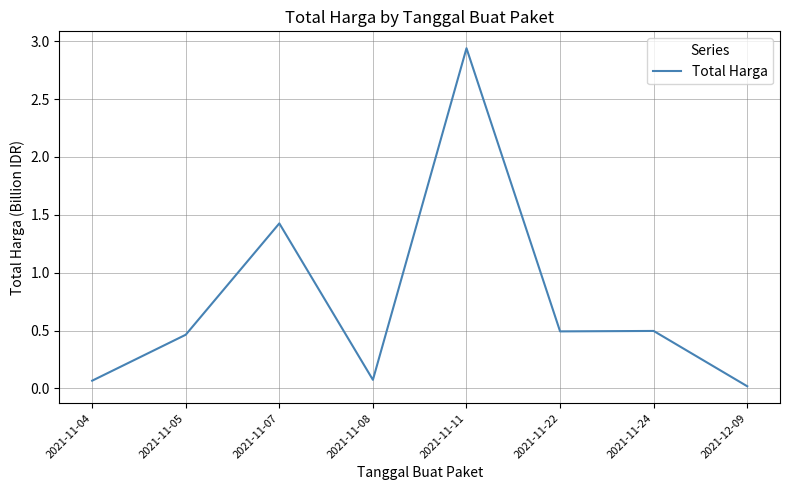

Is this an area chart (filled region under the line)?

No